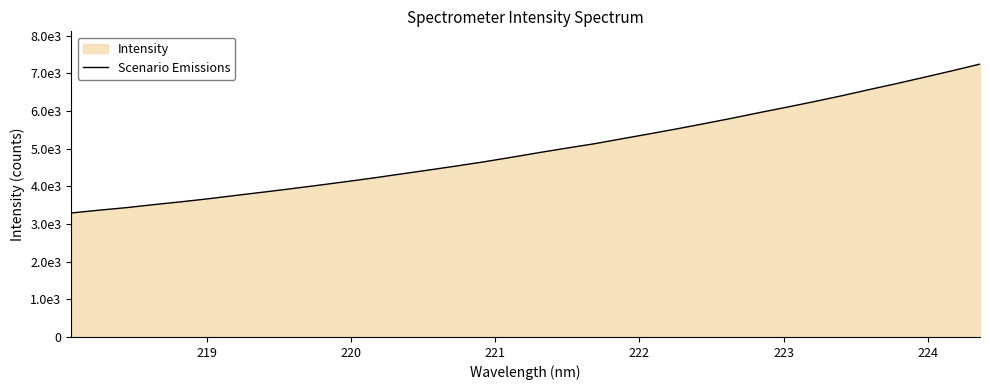

How many values are below 4898?

17